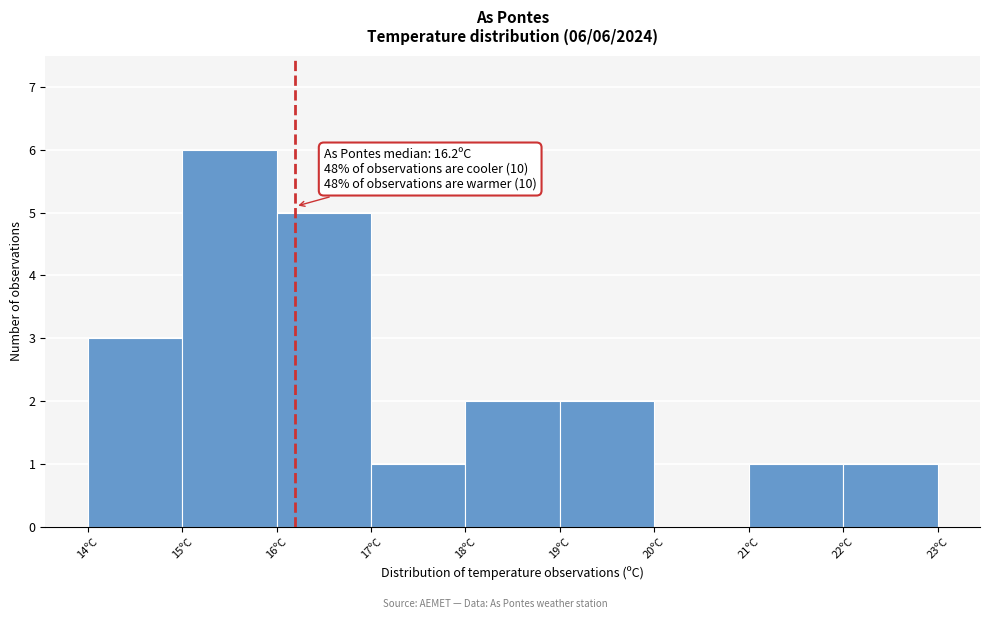

Which range on the x-axis has the tallest bar?

15 to 16